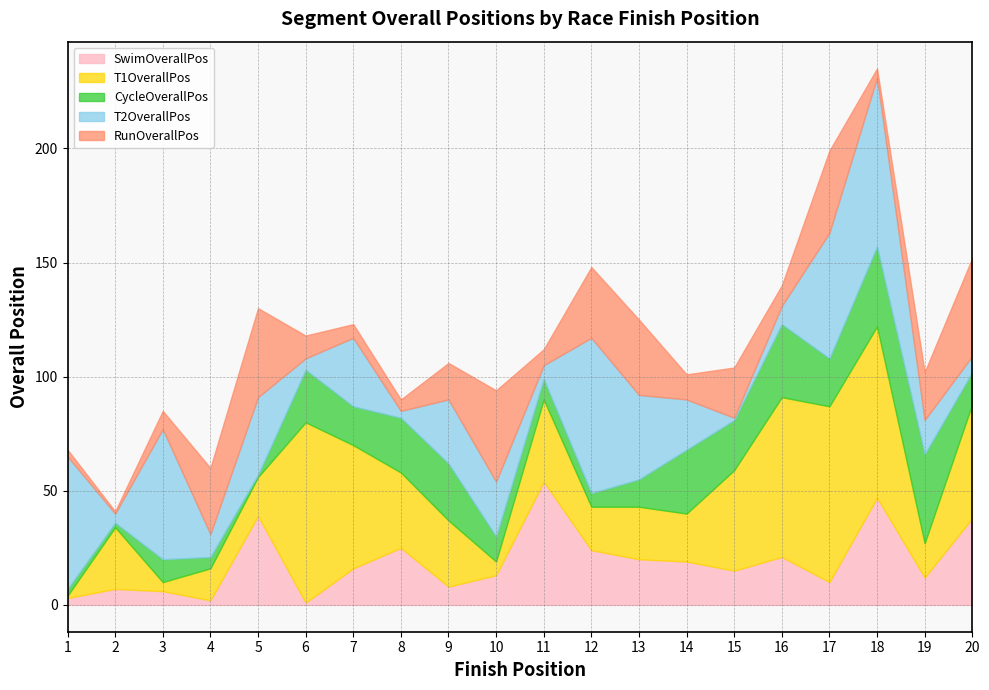

Rank the series by their maximum value, from highest to lowest.

T1OverallPos, T2OverallPos, SwimOverallPos, RunOverallPos, CycleOverallPos